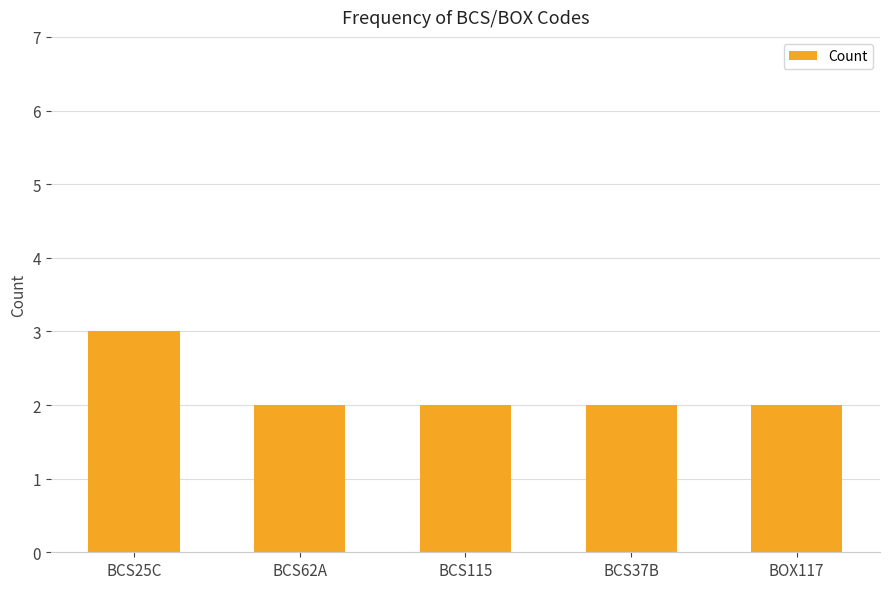

What is the value of the 1st bar from the left?

3